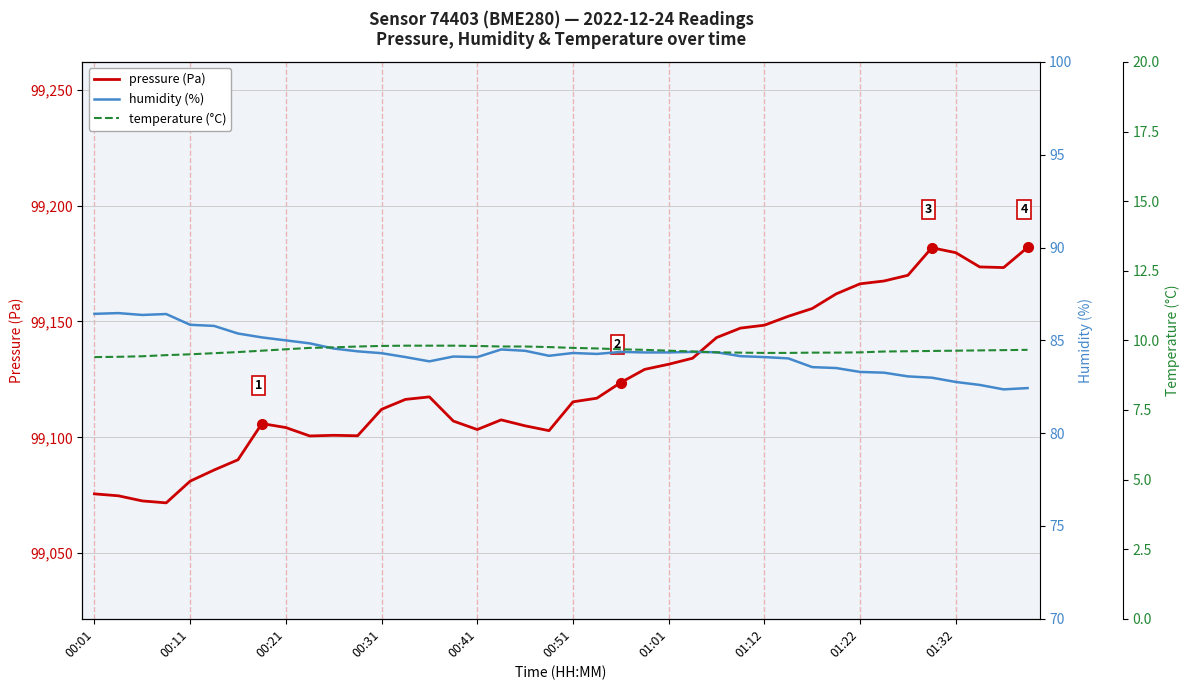

What is the label of the 27th point from the left?

26